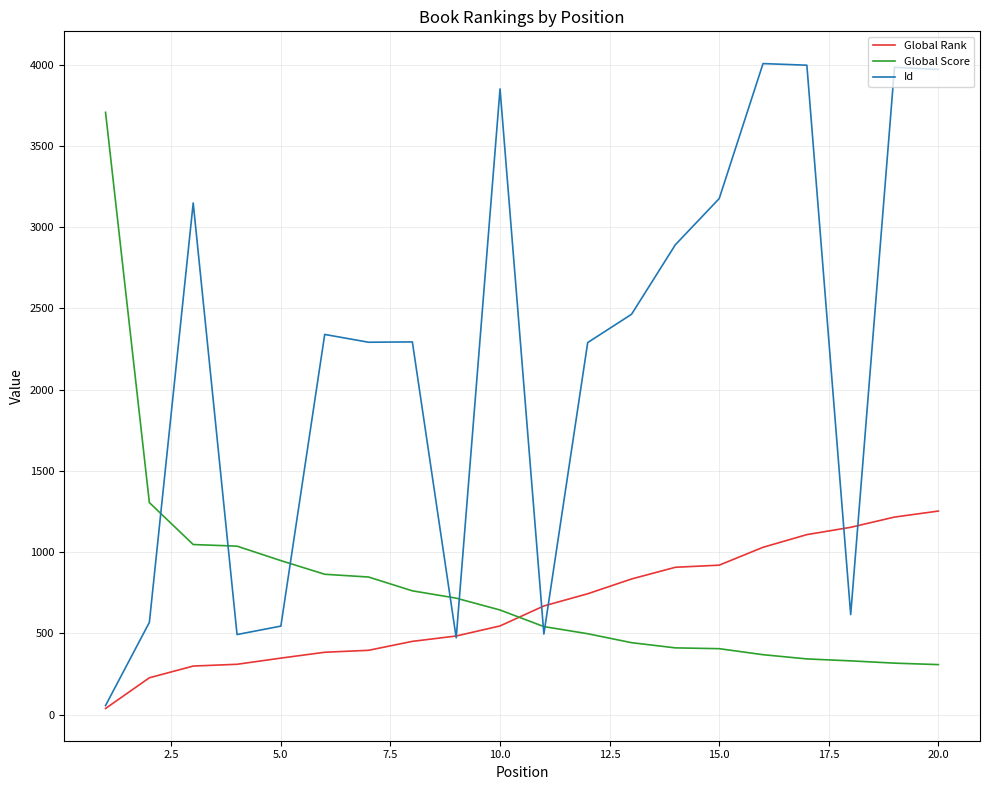

List the series in order of their peak value, highest first.

Id, Global Score, Global Rank